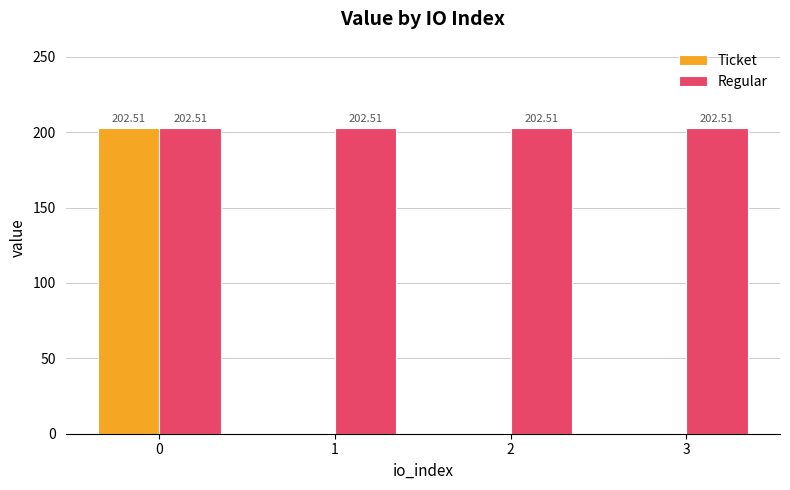

The value of Ticket at 1 is 0.0. True or false?

True